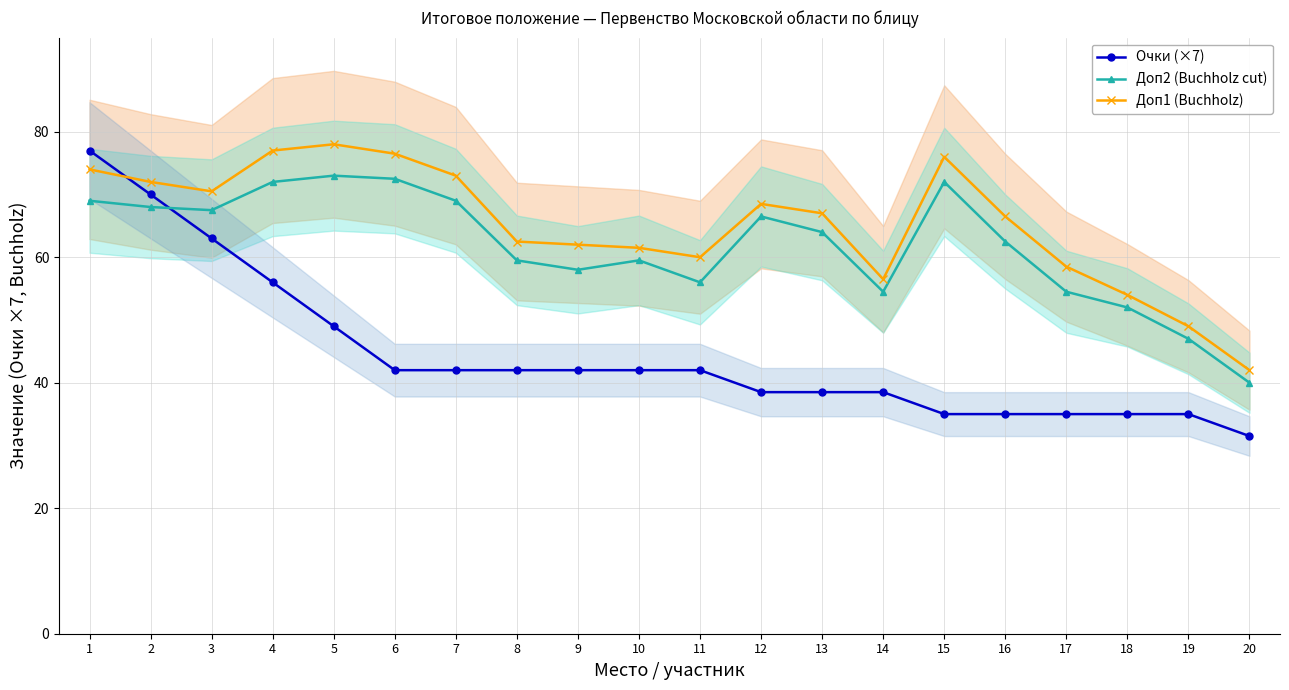

What is the difference between the second highest and minimum values in the Доп1 (Buchholz) series?

35.0